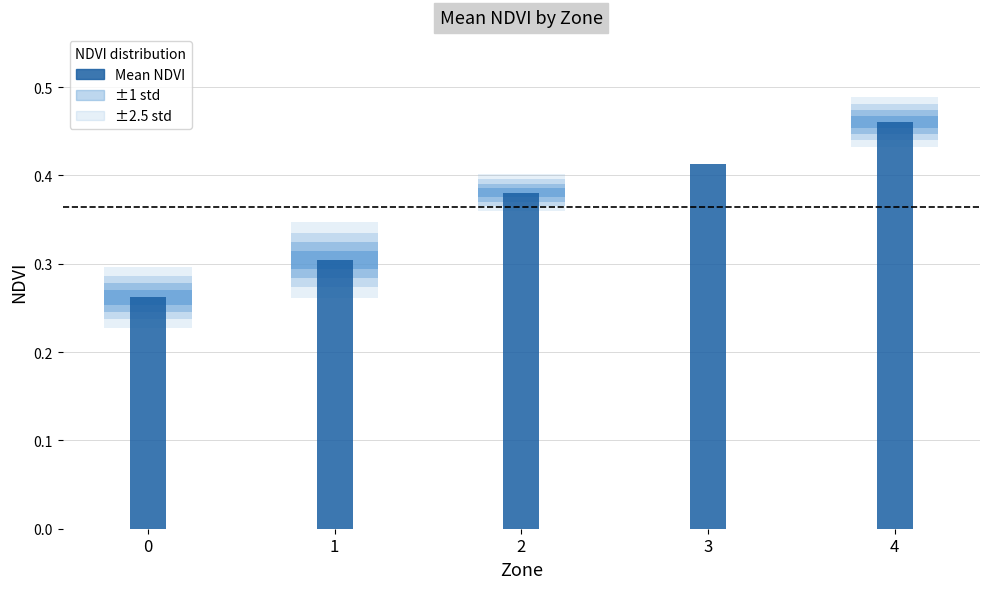

What is the sum of the values at 2 and 4?

0.8